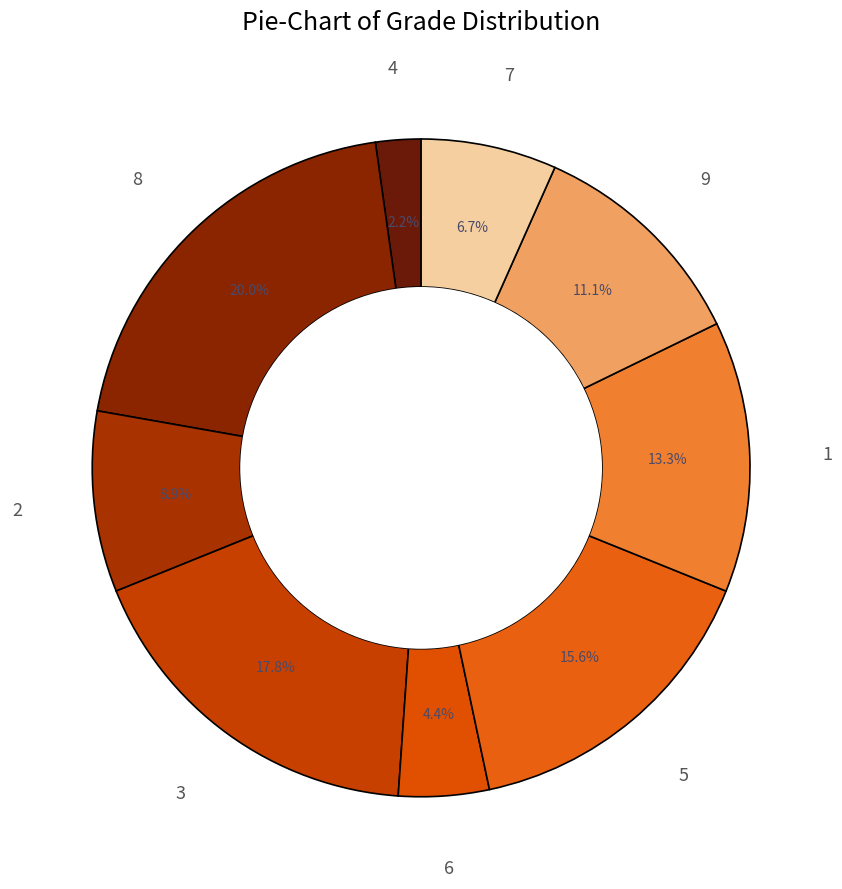

What is the smallest slice in the pie chart?

4